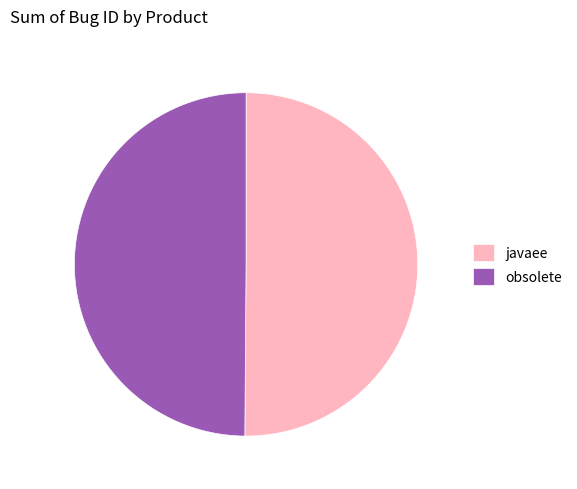

True or false: javaee accounts for 50% of the total.

True